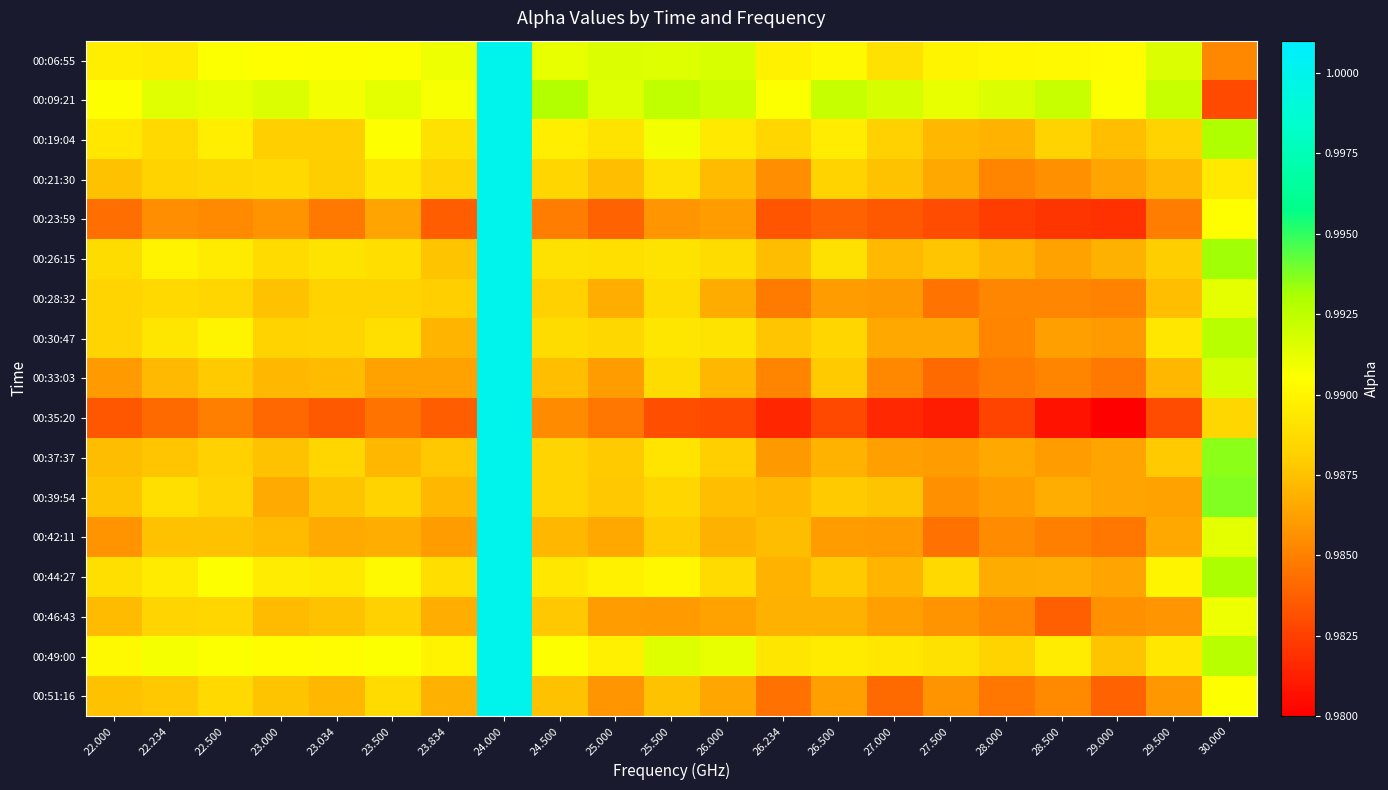

Between 23.500 and 22.234, which is larger?

23.500